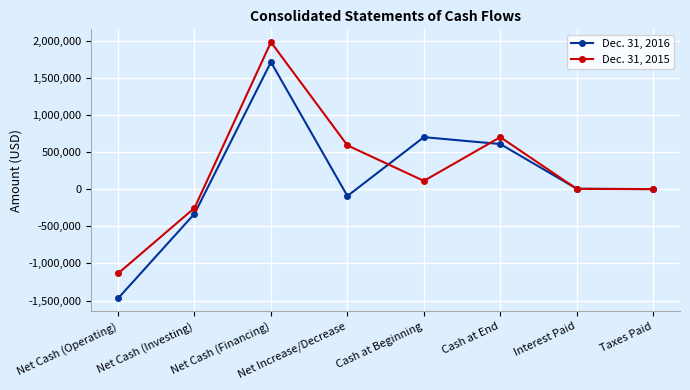

The Dec. 31, 2015 series shows -1135639 at Net Cash (Operating). True or false?

True